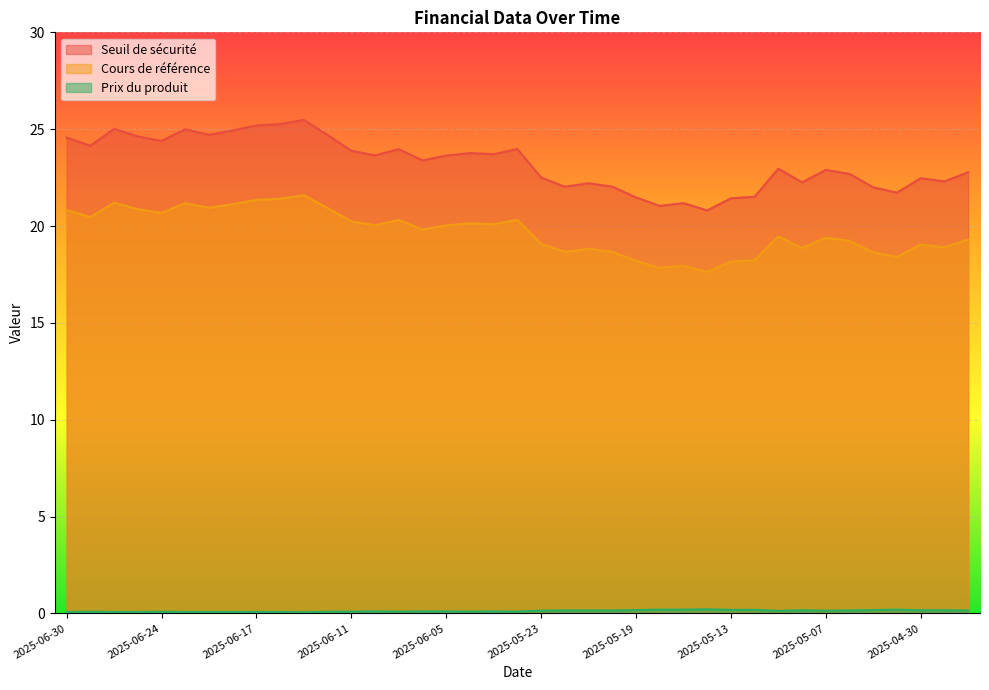

Reading left to right, transcribe all the data shown in this chart.

Seuil de sécurité: 24.6	24.1	25.0	24.6	24.4	25.0	24.7	24.9	25.2	25.3	25.5	24.7	23.9	23.6	24.0	23.4	23.6	23.8	23.7	24.0	22.5	22.0	22.2	22.0	21.5	21.0	21.2	20.8	21.4	21.5	23.0	22.3	22.9	22.7	22.0	21.7	22.5	22.3	22.8
Cours de référence: 20.8	20.5	21.2	20.9	20.7	21.2	20.9	21.1	21.4	21.4	21.6	20.9	20.2	20.0	20.3	19.8	20.0	20.1	20.1	20.3	19.1	18.7	18.8	18.7	18.2	17.8	17.9	17.6	18.2	18.2	19.5	18.9	19.4	19.2	18.6	18.4	19.0	18.9	19.3
Prix du produit: 0.1	0.1	0.1	0.1	0.1	0.1	0.1	0.1	0.1	0.1	0.1	0.1	0.1	0.1	0.1	0.1	0.1	0.1	0.1	0.1	0.1	0.1	0.1	0.1	0.2	0.2	0.2	0.2	0.2	0.2	0.1	0.2	0.1	0.1	0.2	0.2	0.2	0.2	0.1